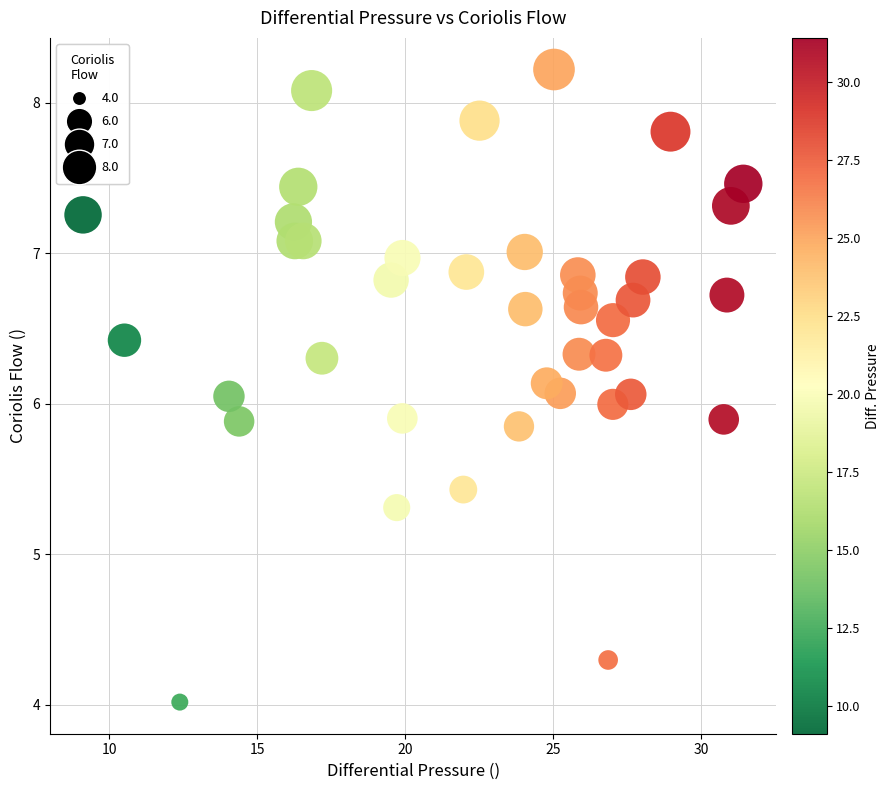

What is the range of Y values (max minus min)?

4.2